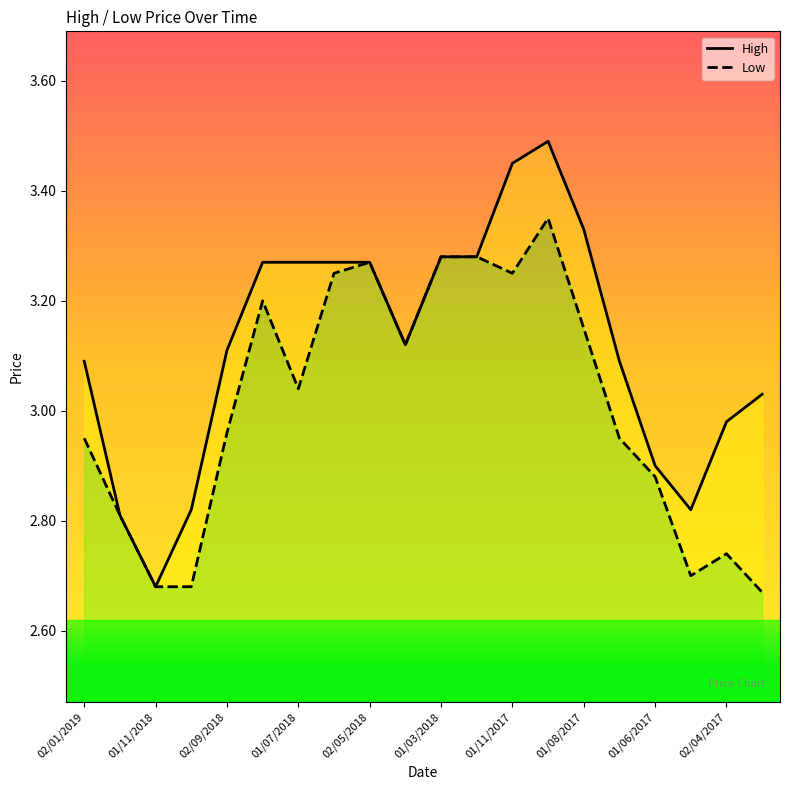

Which series has the widest spread of values?

High